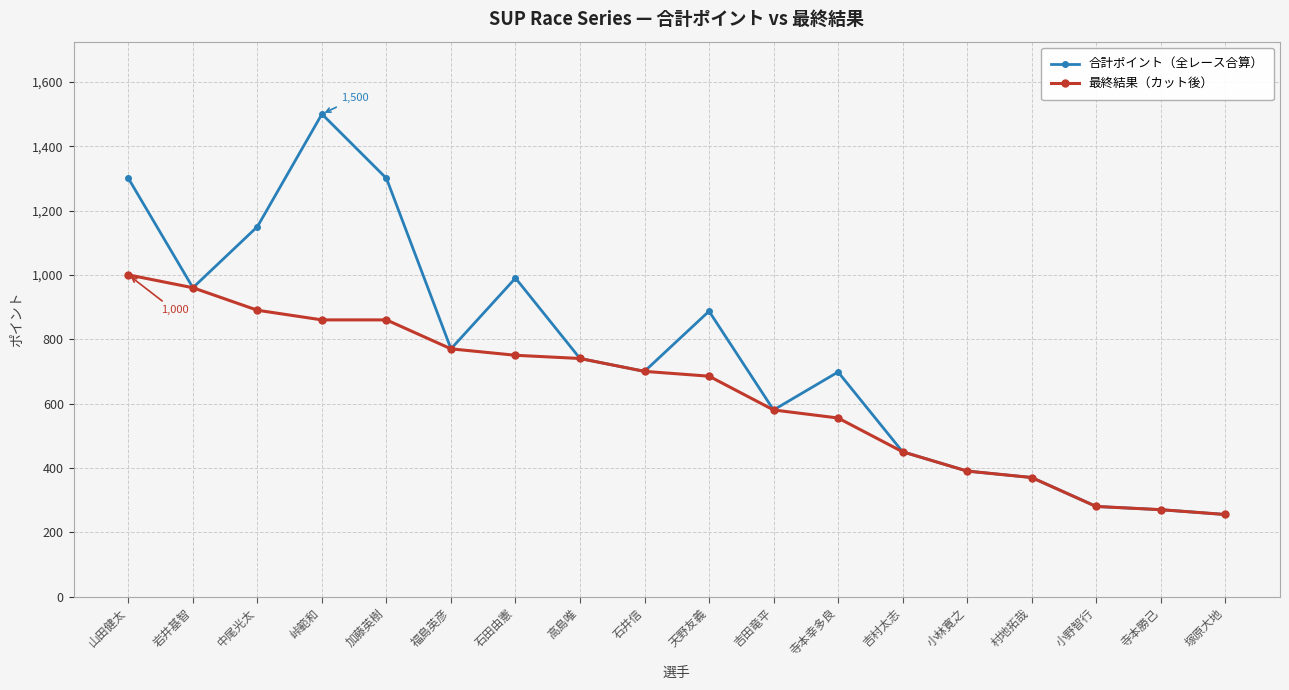

Rank the series by their average value, from highest to lowest.

合計ポイント（全レース合算）, 最終結果（カット後）